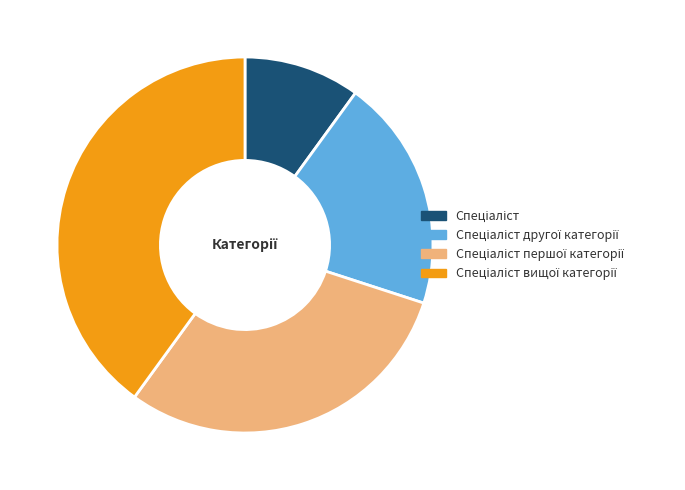

How many slices are in this pie chart?

4